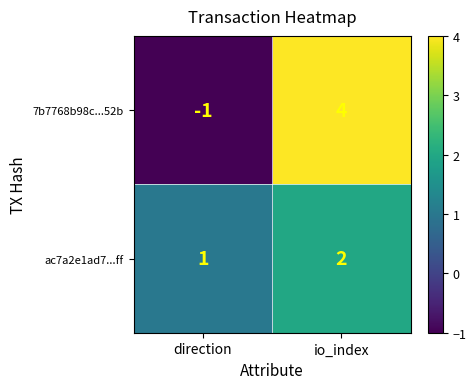

Is it true that 7b7768b98c...52b equals 0 at direction?

False